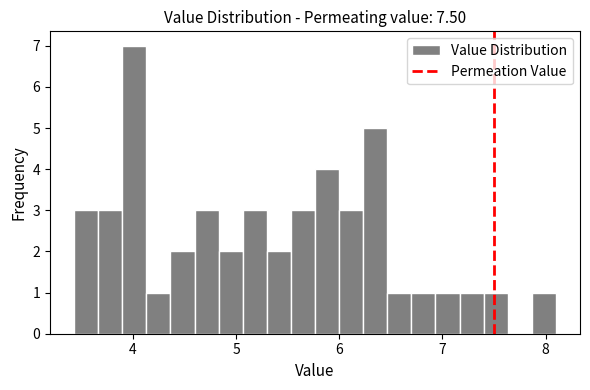

Read against the x-axis, roughly where is the centre of the tallest bar?

4.0